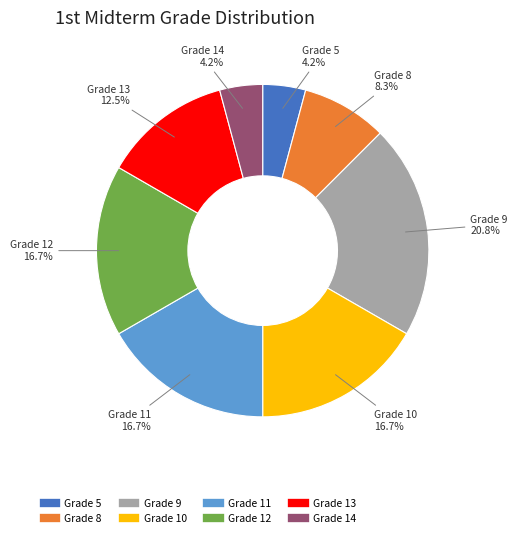

Is there a majority slice in this chart?

No